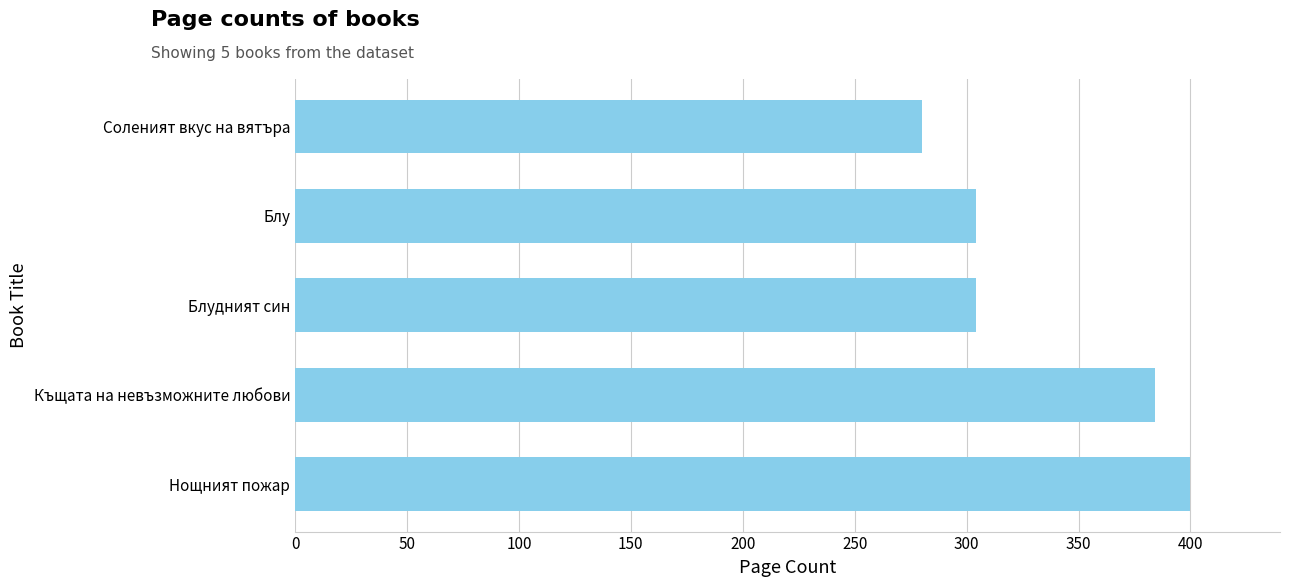

What is the maximum value shown in the chart?

400